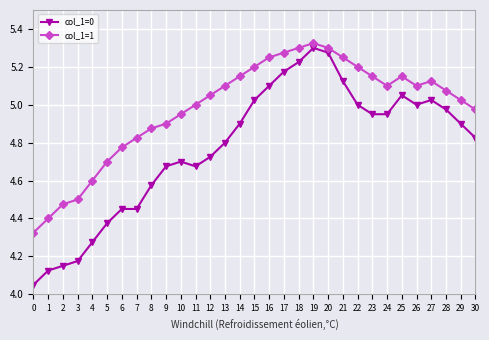

Between 11 and 19, which series saw the biggest shift?

col_1=0